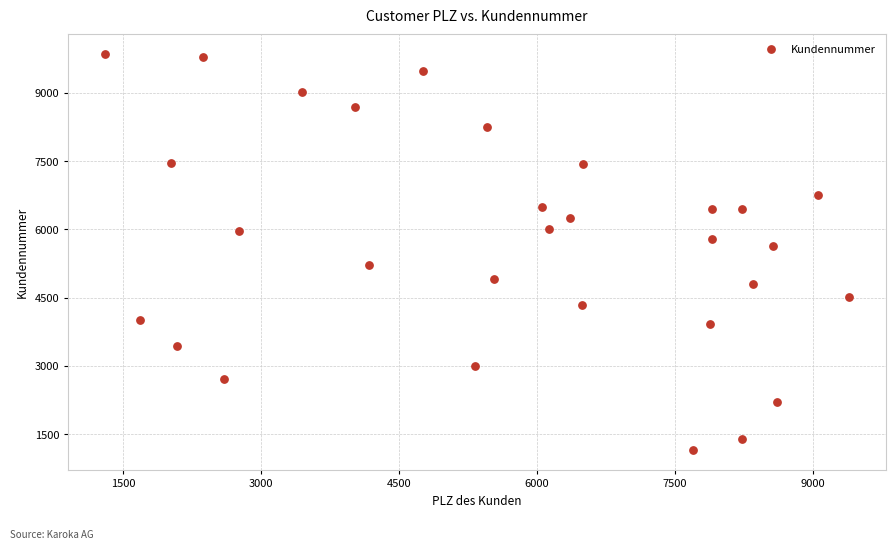

What is the range of X values (max minus min)?

8083